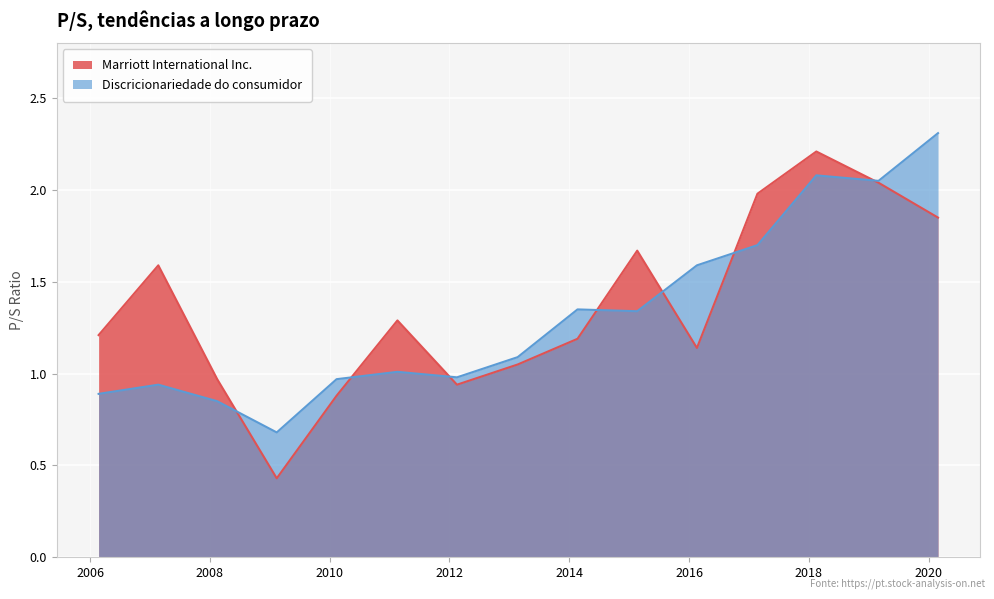

What is the lowest value of the Discricionariedade do consumidor series?

0.7